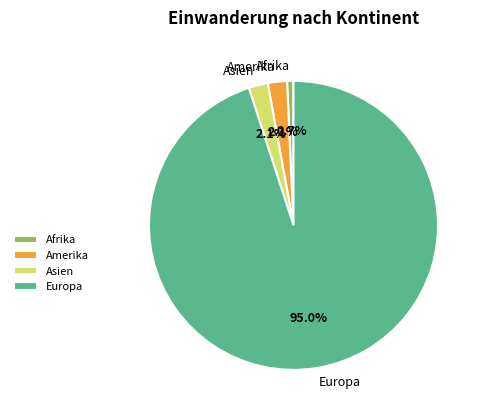

Which slice represents more than half of the pie?

Europa